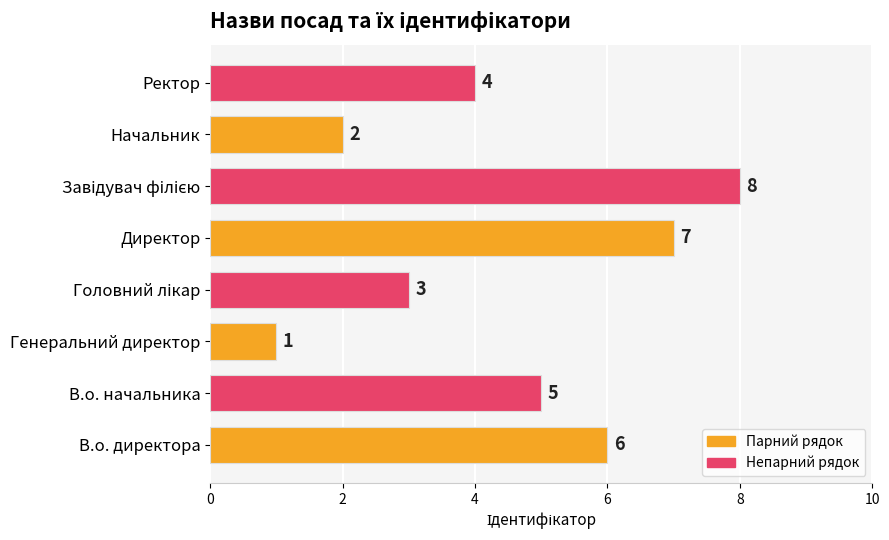

What is the sum of all values?

36